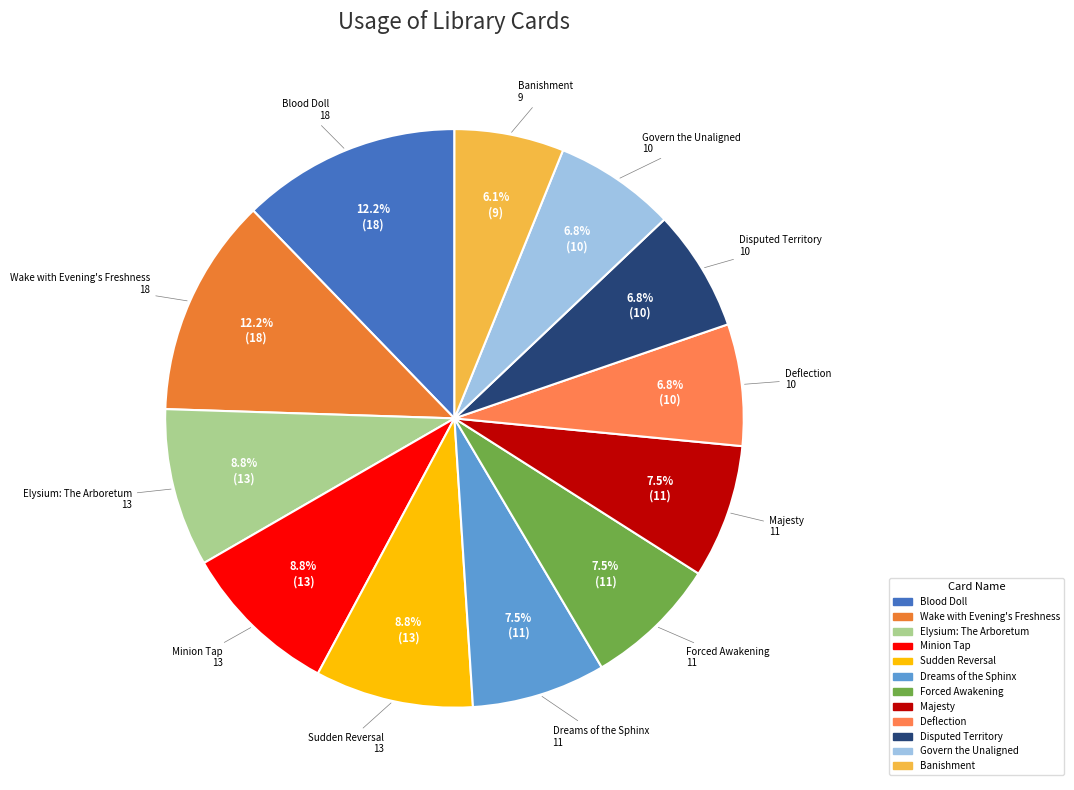

To the nearest percent, what is the combined percentage of Disputed Territory and Elysium: The Arboretum?

16%